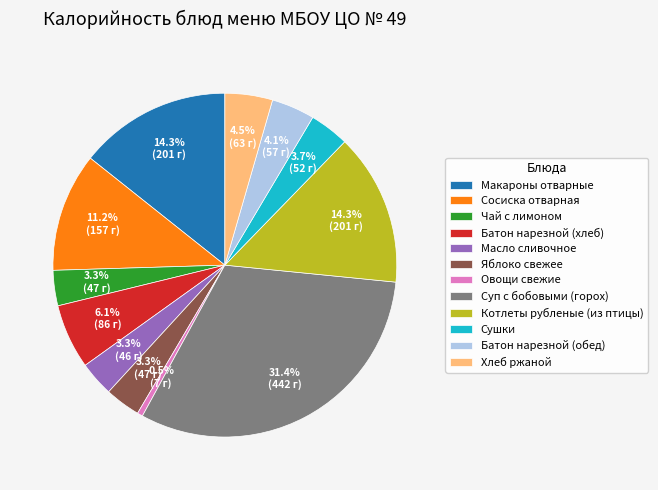

To the nearest percent, what percentage of the pie is Сосиска отварная?

11%